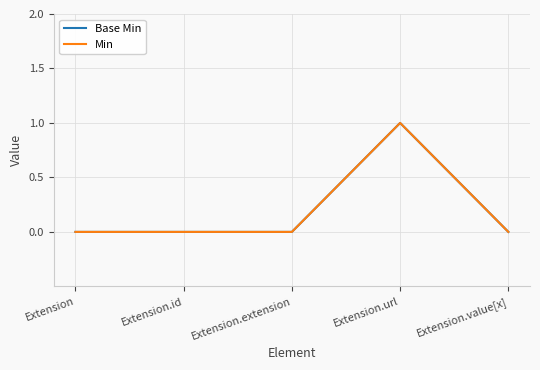

Where is Base Min nearest to the value 0?

Extension